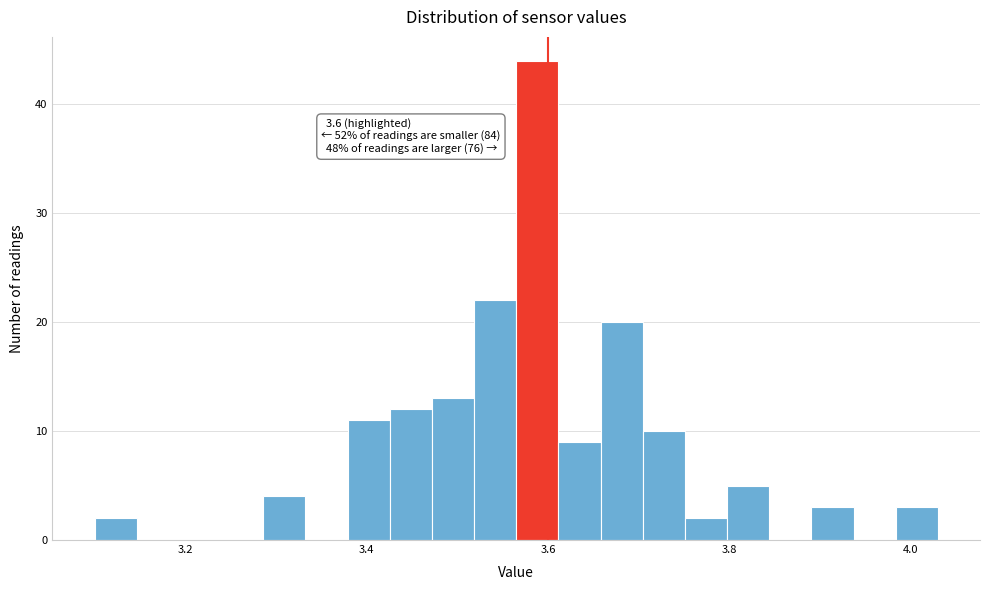

Read against the x-axis, roughly where is the centre of the tallest bar?

3.58